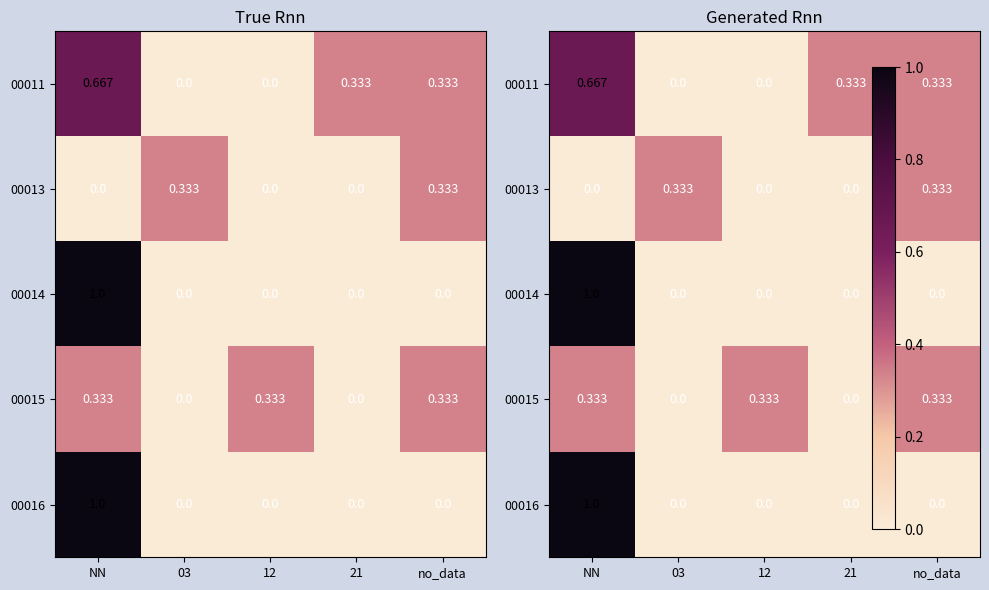

What is the highest value of the 00015 series?

0.3